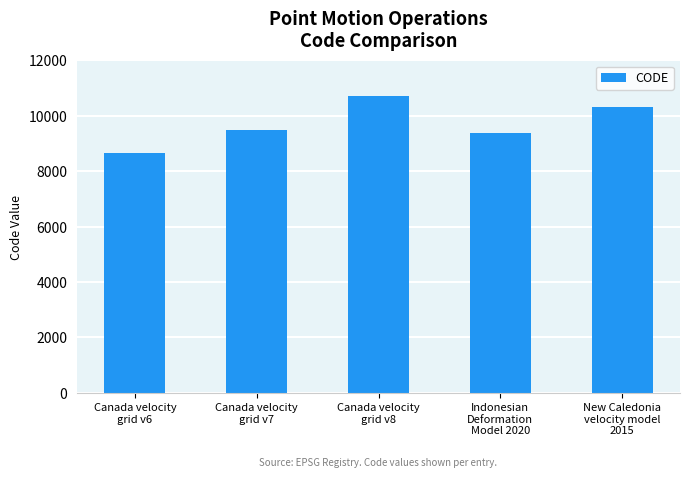

What is the average value?

9713